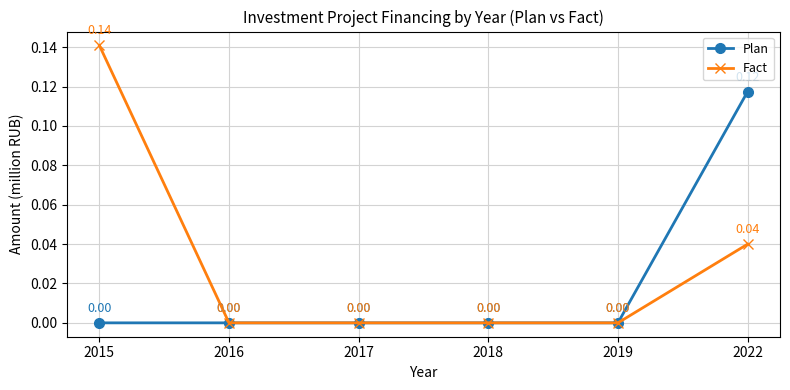

What is the sum of all Fact values?

0.2